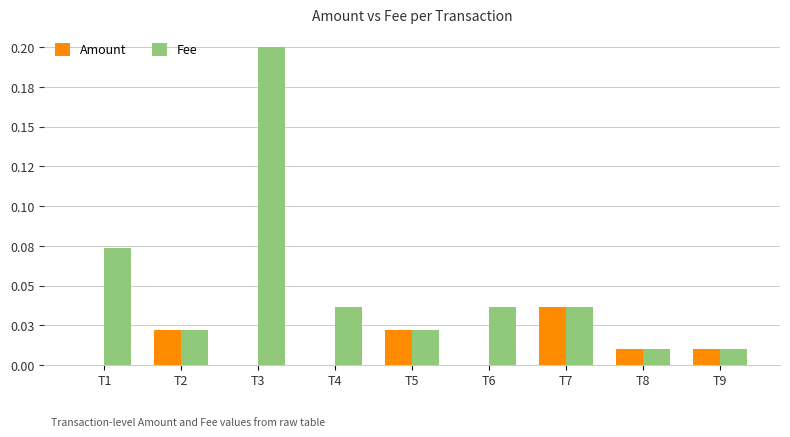

List the labels in order of Amount value, smallest first.

T3, T4, T6, T1, T8, T9, T2, T5, T7